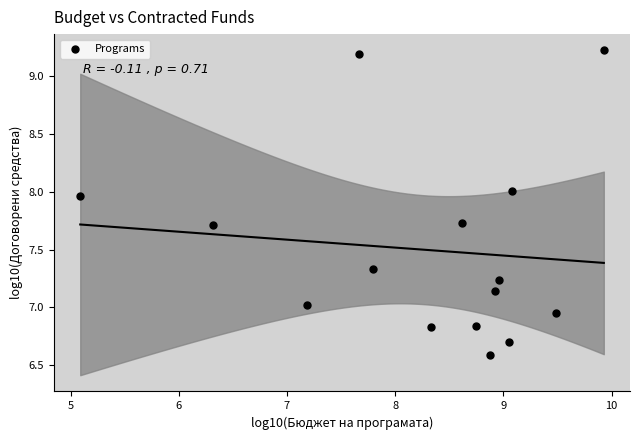

What is the range of X values (max minus min)?

4.8